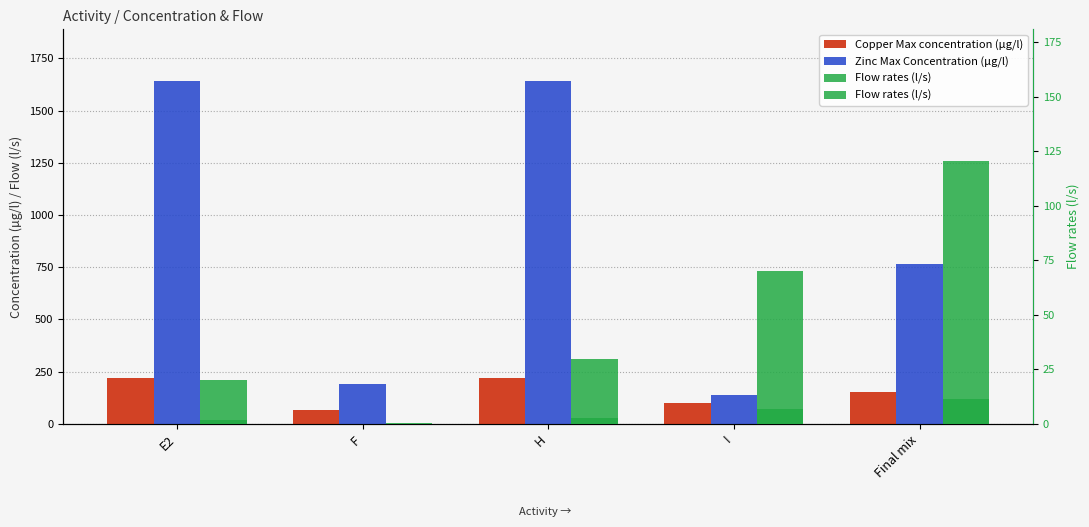

Rank the series at I from highest to lowest value.

Zinc Max Concentration (µg/l), Copper Max concentration (µg/l), Flow rates (l/s)